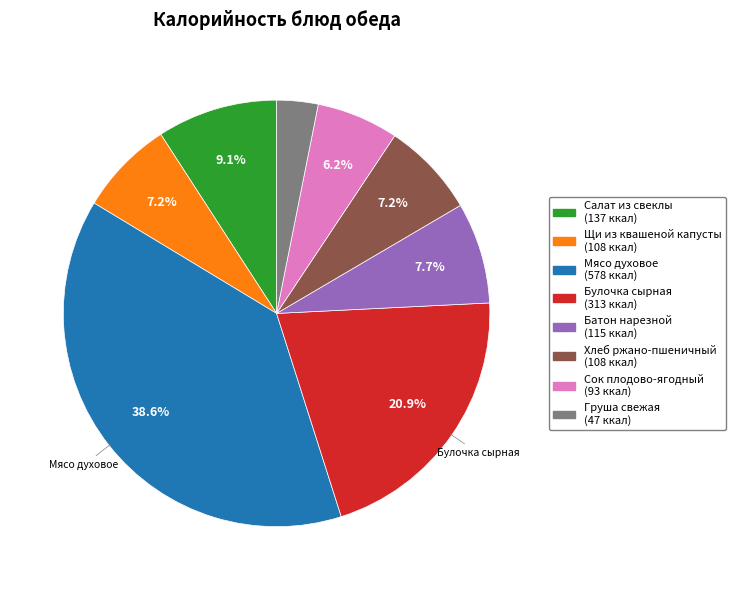

To the nearest percent, what portion does Груша свежая represent?

3%